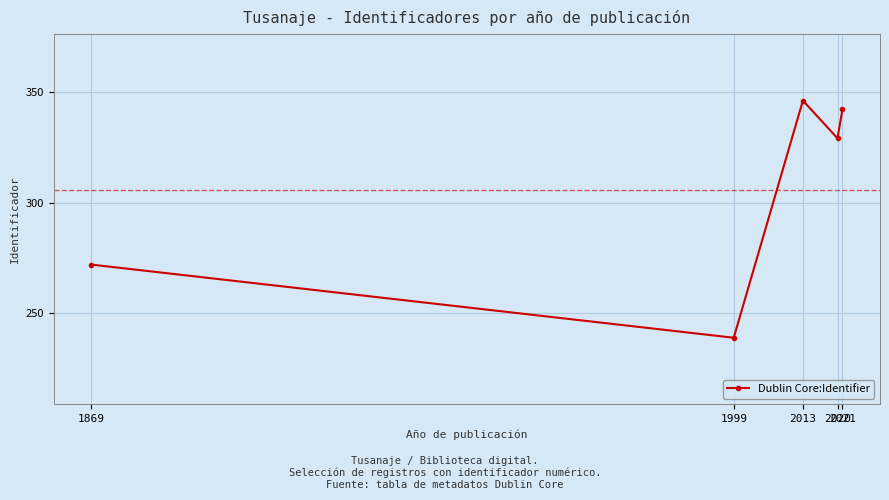

The chart shows a value of 145 at 1999. True or false?

False